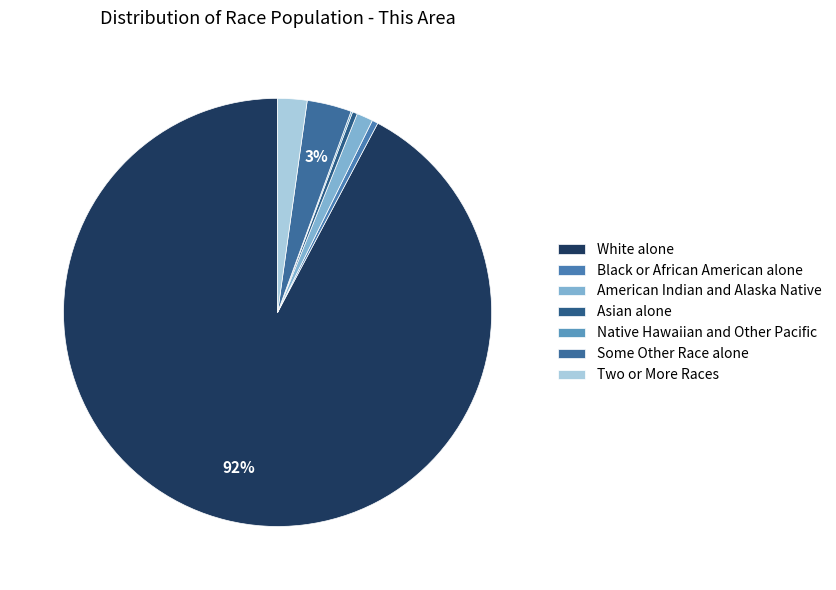

How many segments does this pie chart have?

7